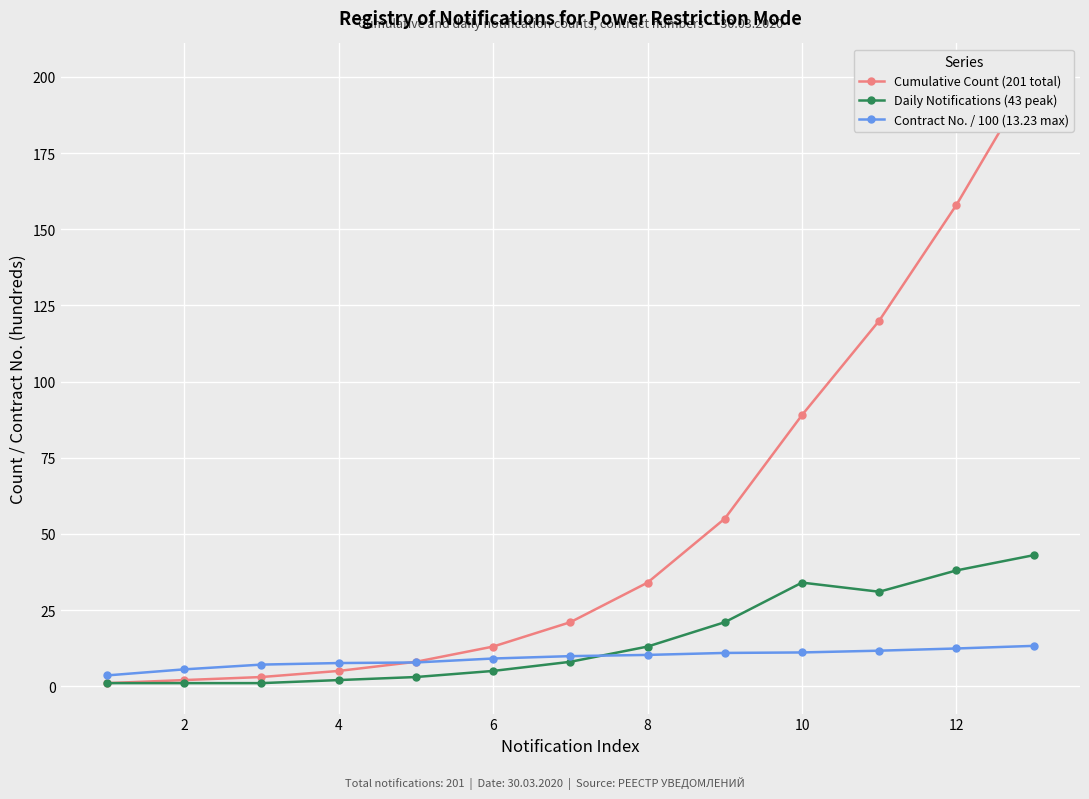

Is it true that Contract No. / 100 (13.23 max) equals 11.1 at 10?

True